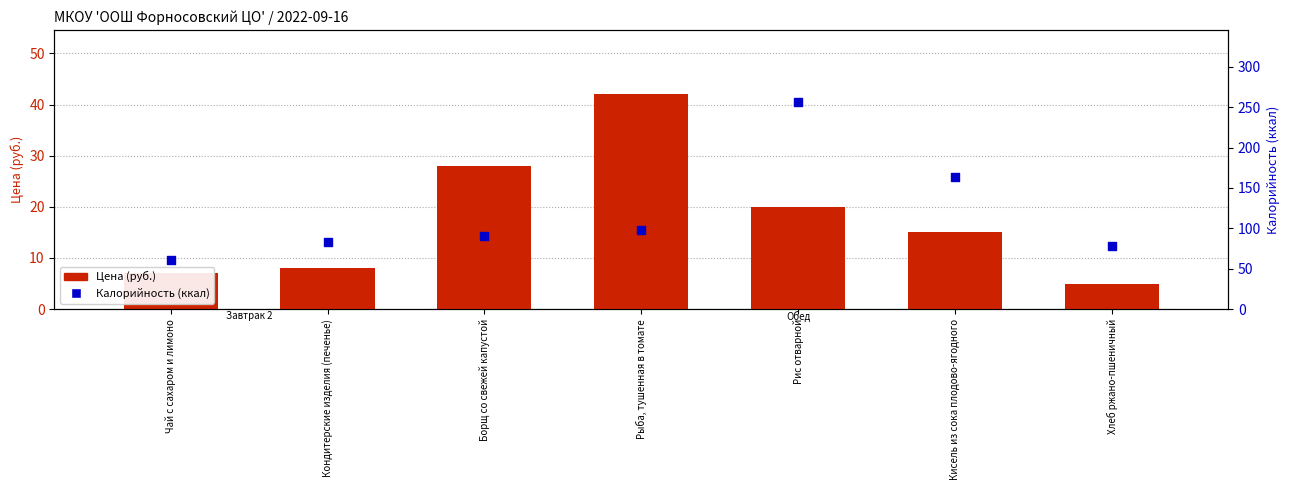

Which series reaches the maximum Y coordinate?

Калорийность (ккал)